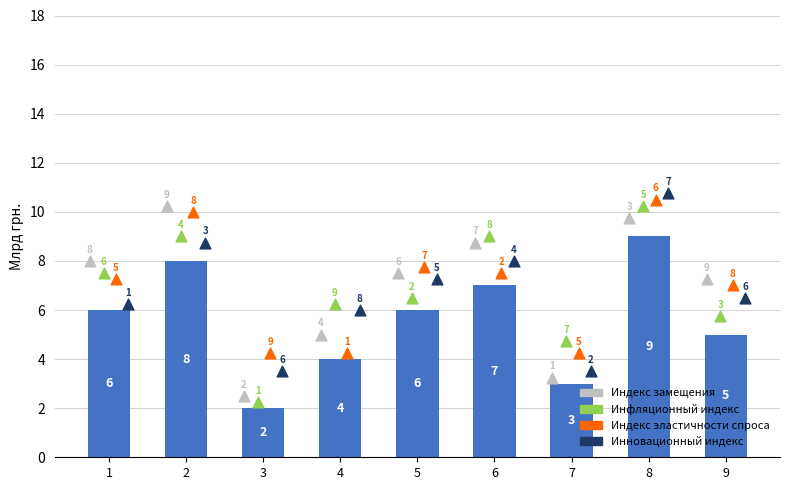

At which category is the sum across all series the highest?

8